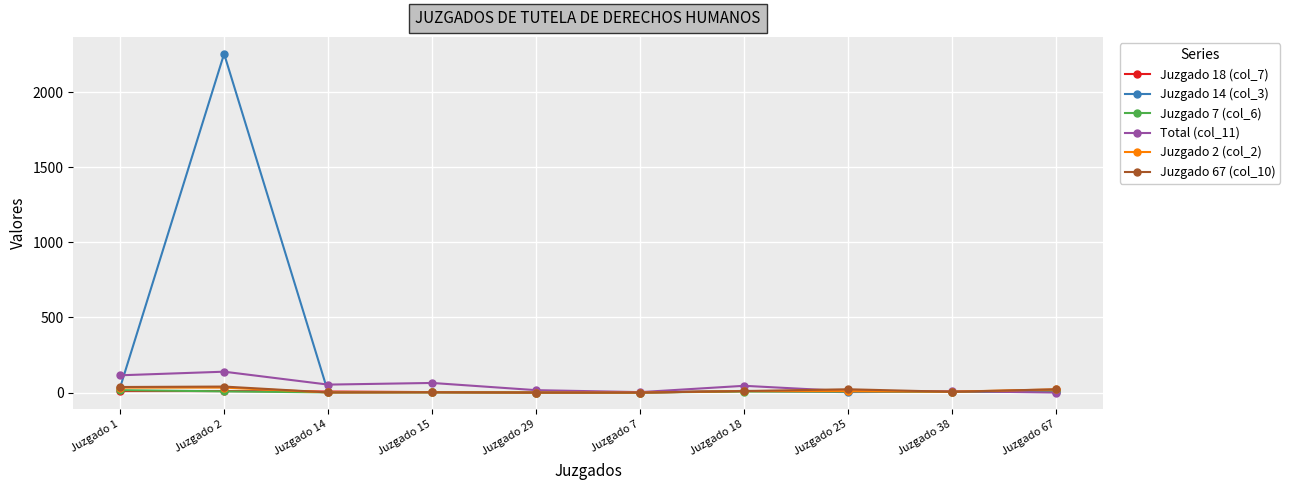

Which series has the widest spread of values?

Juzgado 14 (col_3)